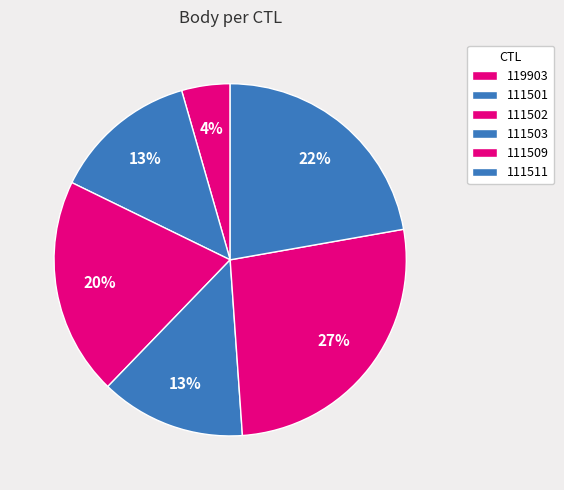

To the nearest percent, what is the average slice percentage?

17%